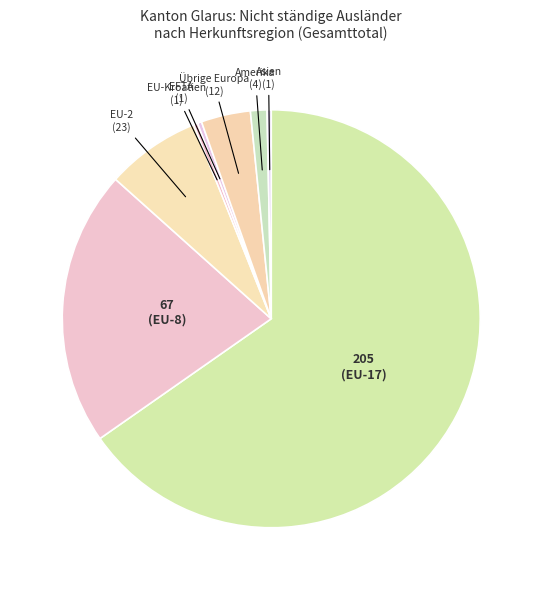

To the nearest percent, what is the average slice percentage?

12%